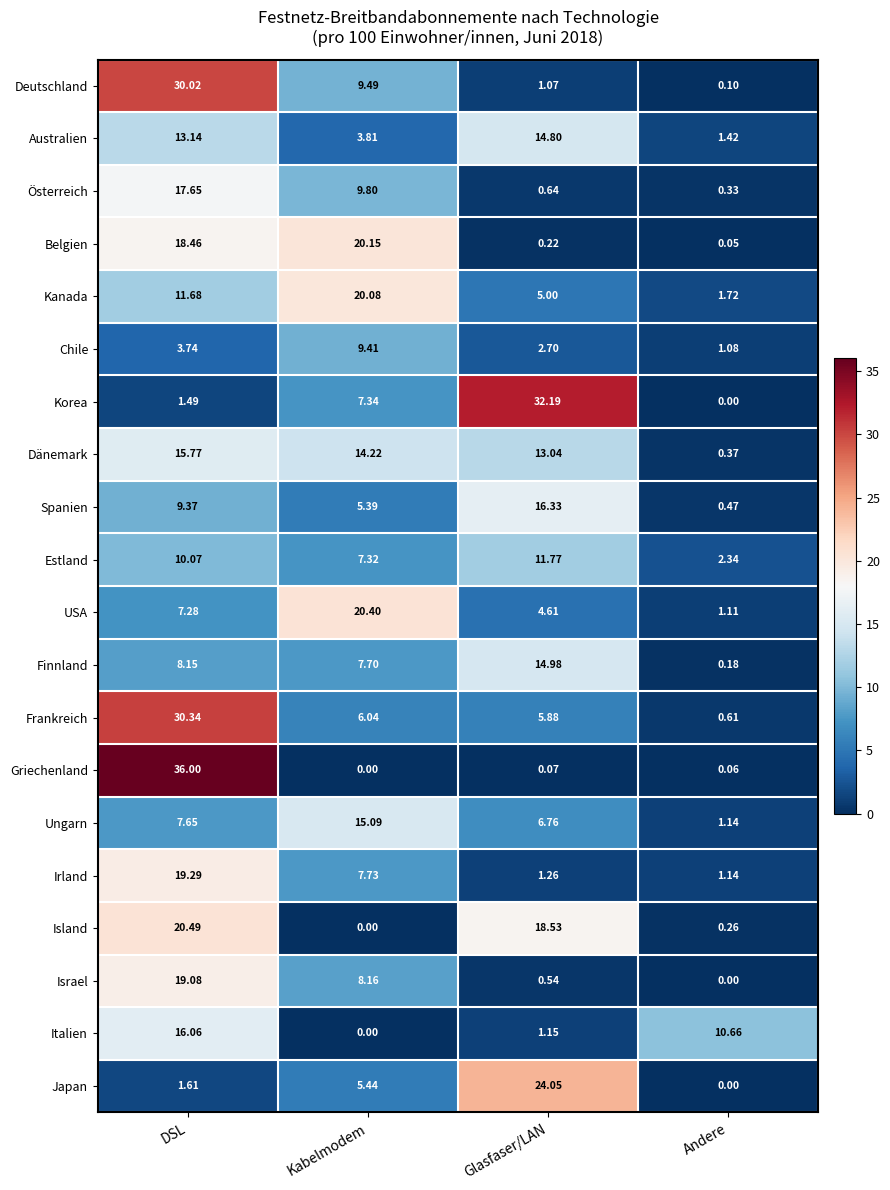

List the series in order of their peak value, lowest first.

Chile, Estland, Australien, Finnland, Ungarn, Dänemark, Italien, Spanien, Österreich, Israel, Irland, Kanada, Belgien, USA, Island, Japan, Deutschland, Frankreich, Korea, Griechenland